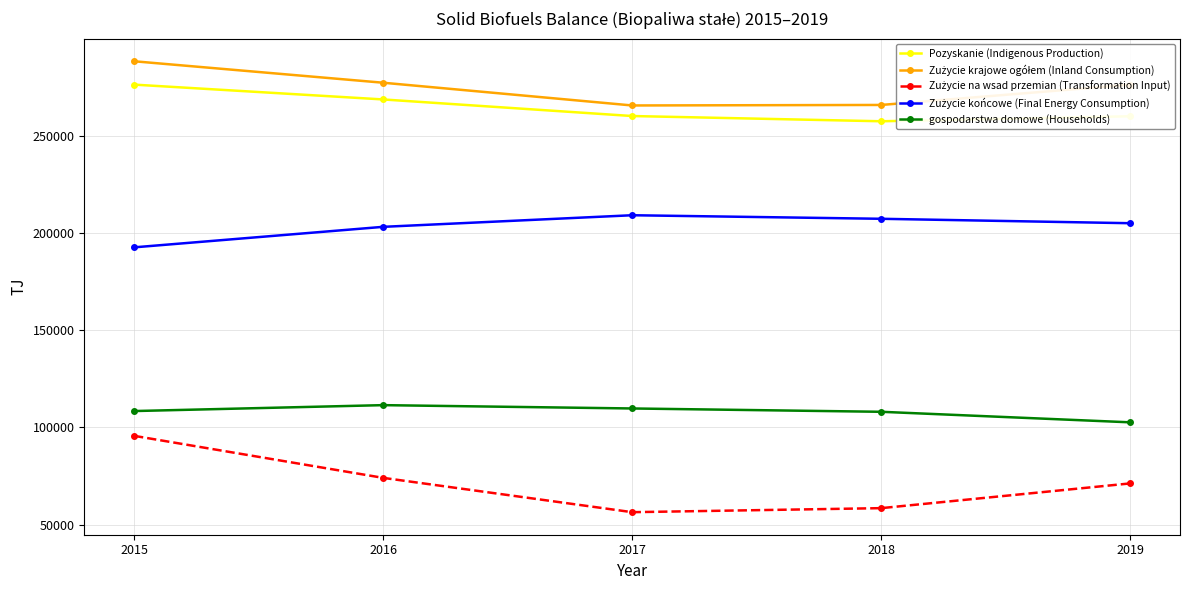

Is this an area chart (filled region under the line)?

No